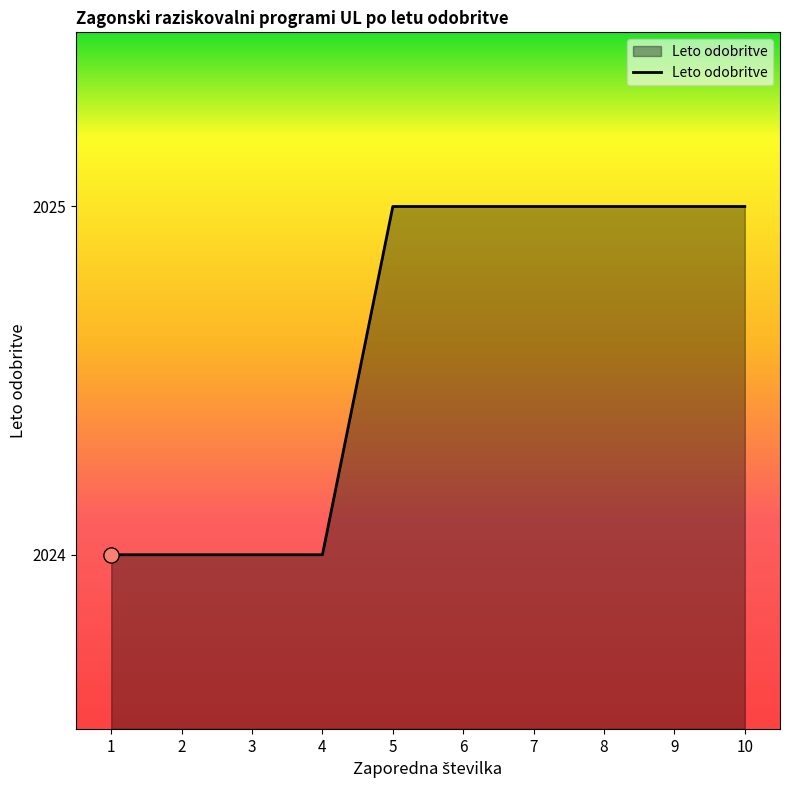

Which has a higher value, 1 or 7?

7